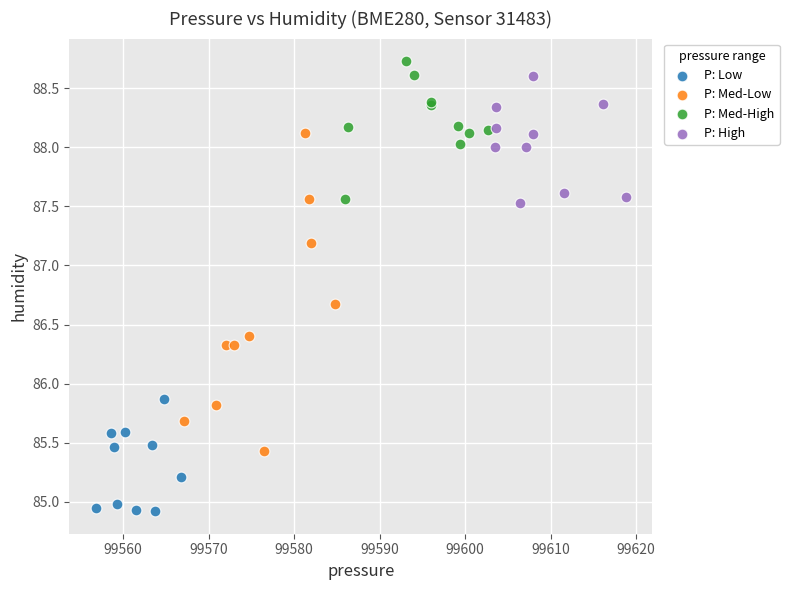

Which series reaches the maximum Y coordinate?

P: Med-High